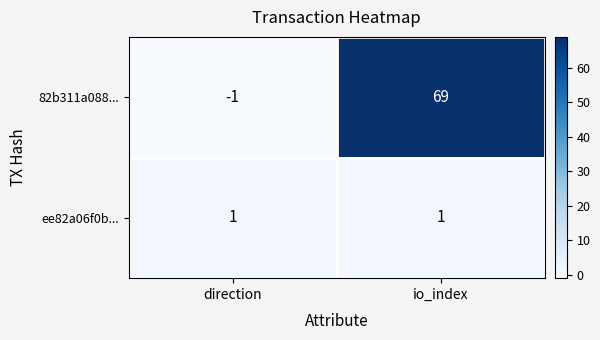

Which category has the lowest value in the 82b311a088... series?

direction